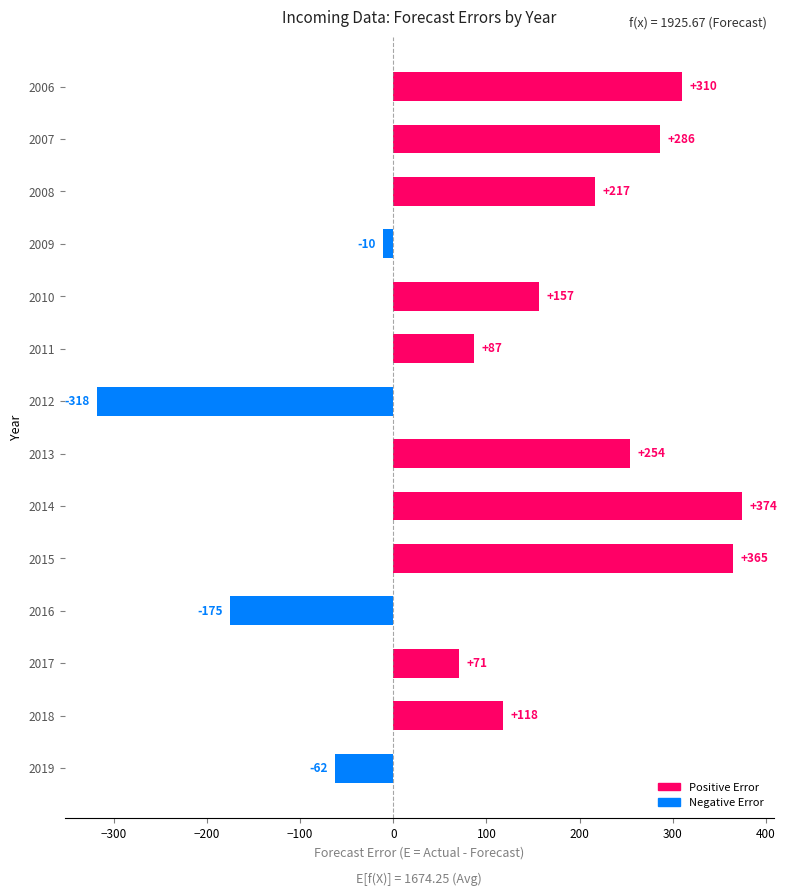

What is the ratio of the value at 2007 to the value at 2015?

0.8